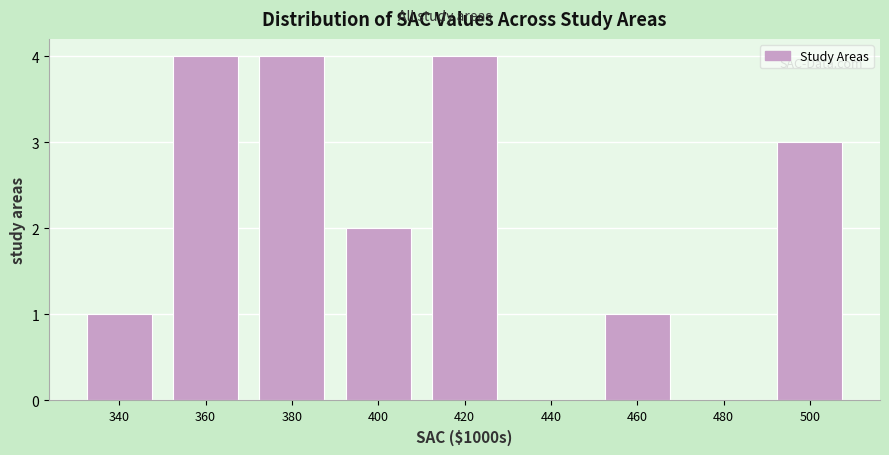

Reading right to left, extract all data points from this chart.

500=3	480=0	460=1	440=0	420=4	400=2	380=4	360=4	340=1